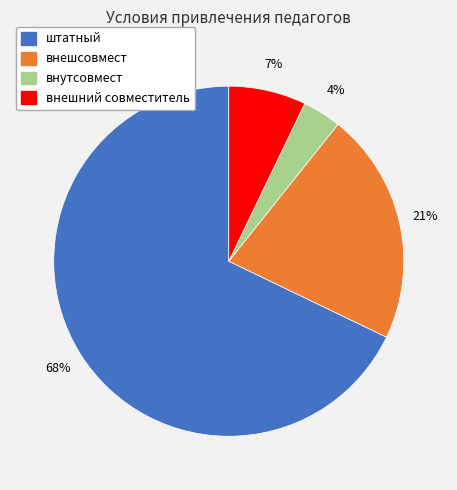

To the nearest percent, what is the average slice percentage?

25%